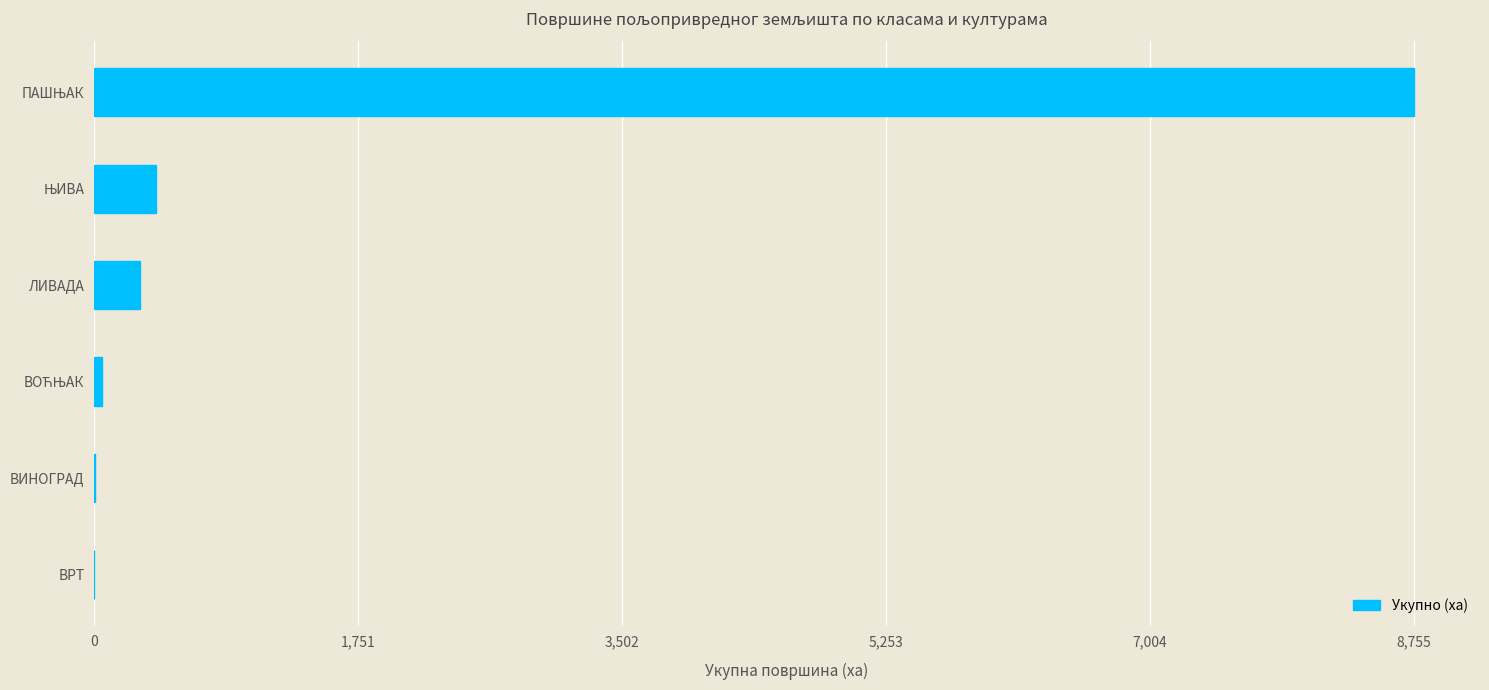

The value at ЛИВАДА is 307.7. True or false?

True